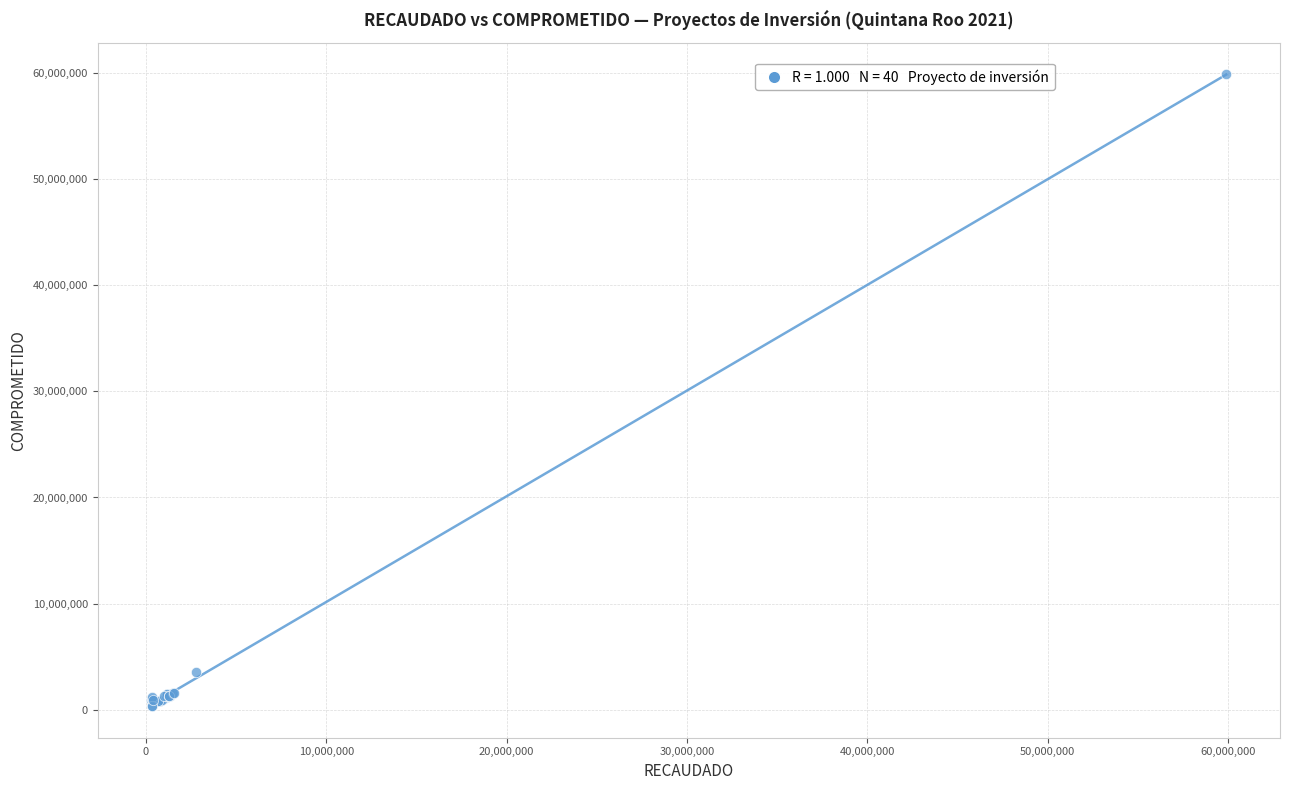

What Y value in the scatter plot is closest to 30112795?

3498167.9